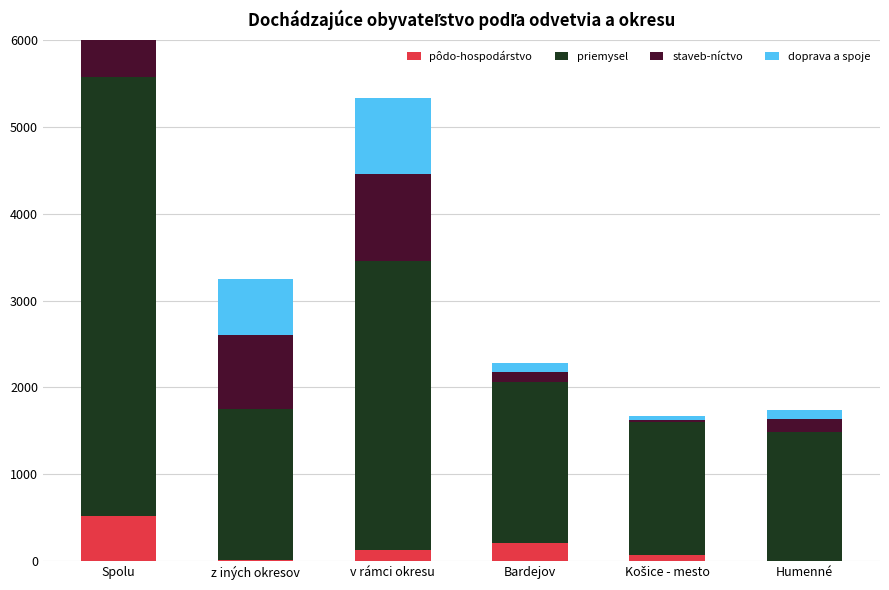

The priemysel series shows 3320 at v rámci okresu. True or false?

True